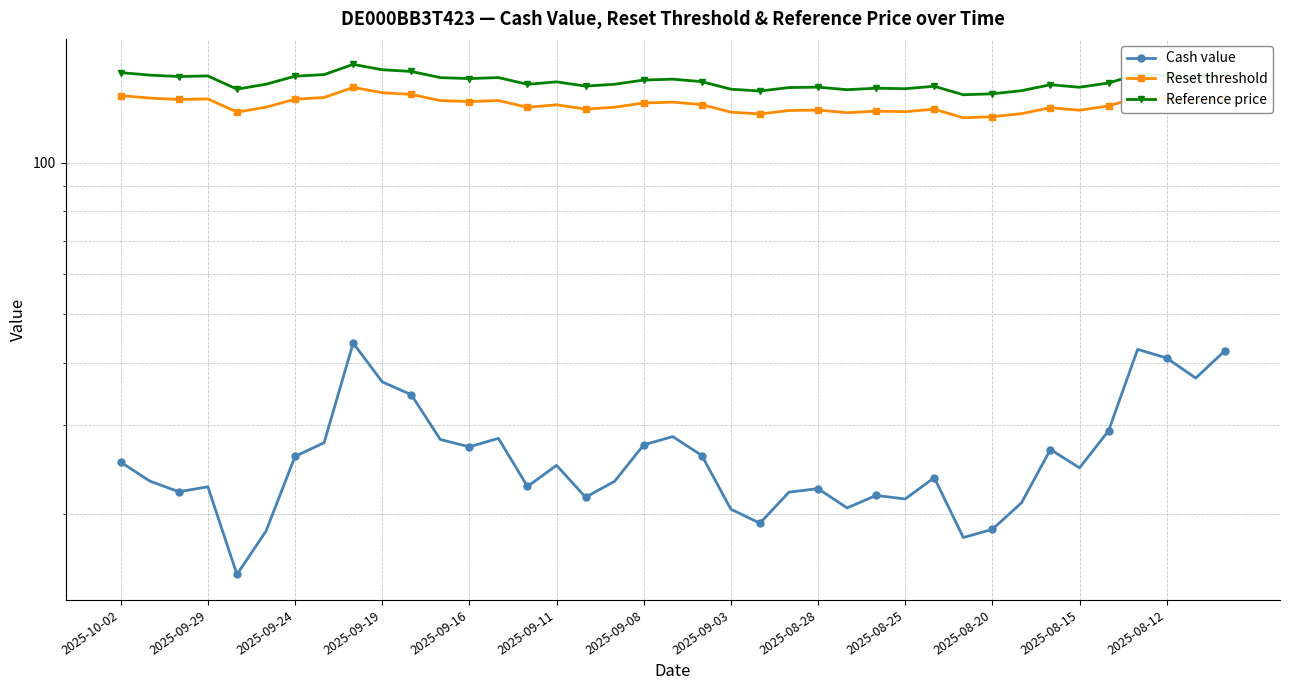

The Reference price series shows 198.0 at 2025-09-16. True or false?

False